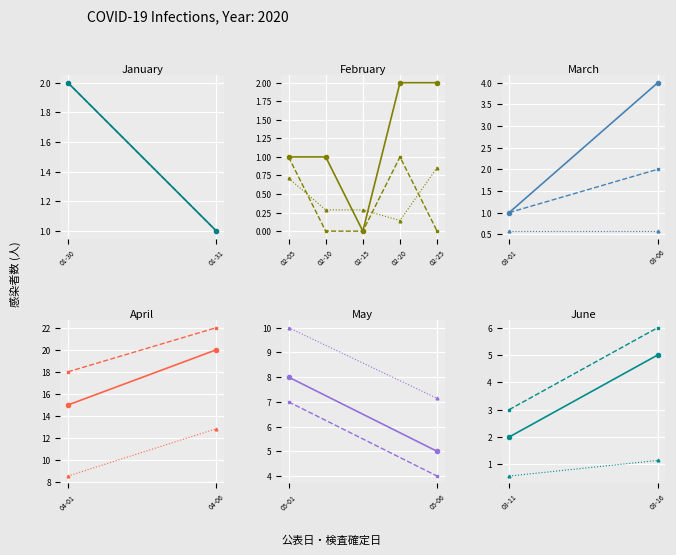

At which category is the sum across all series the highest?

02-20